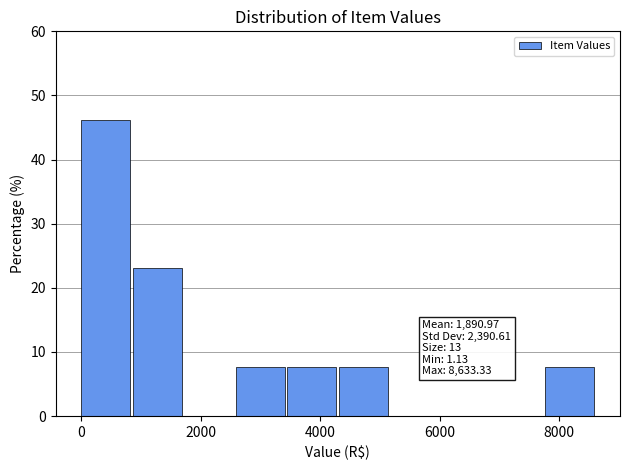

Over which range of the x-axis is the bar tallest?

0 to 800